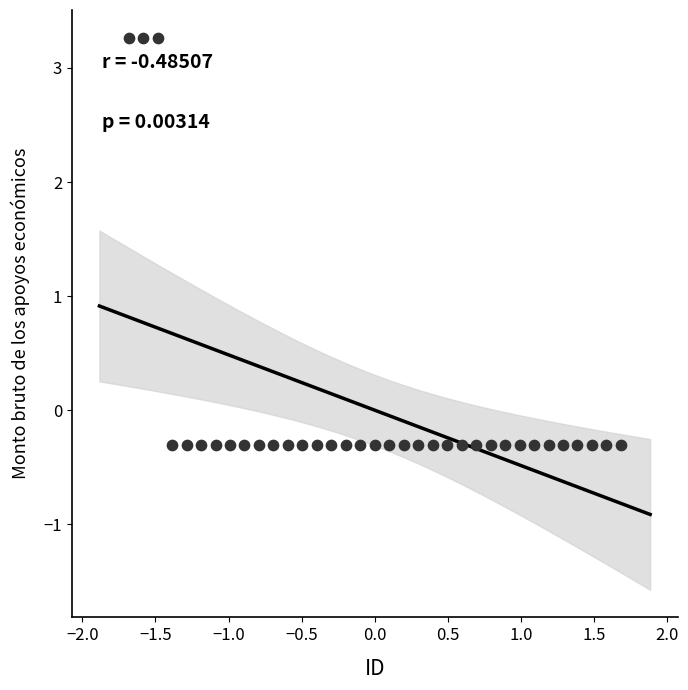

What is the range of X values (max minus min)?

3.4